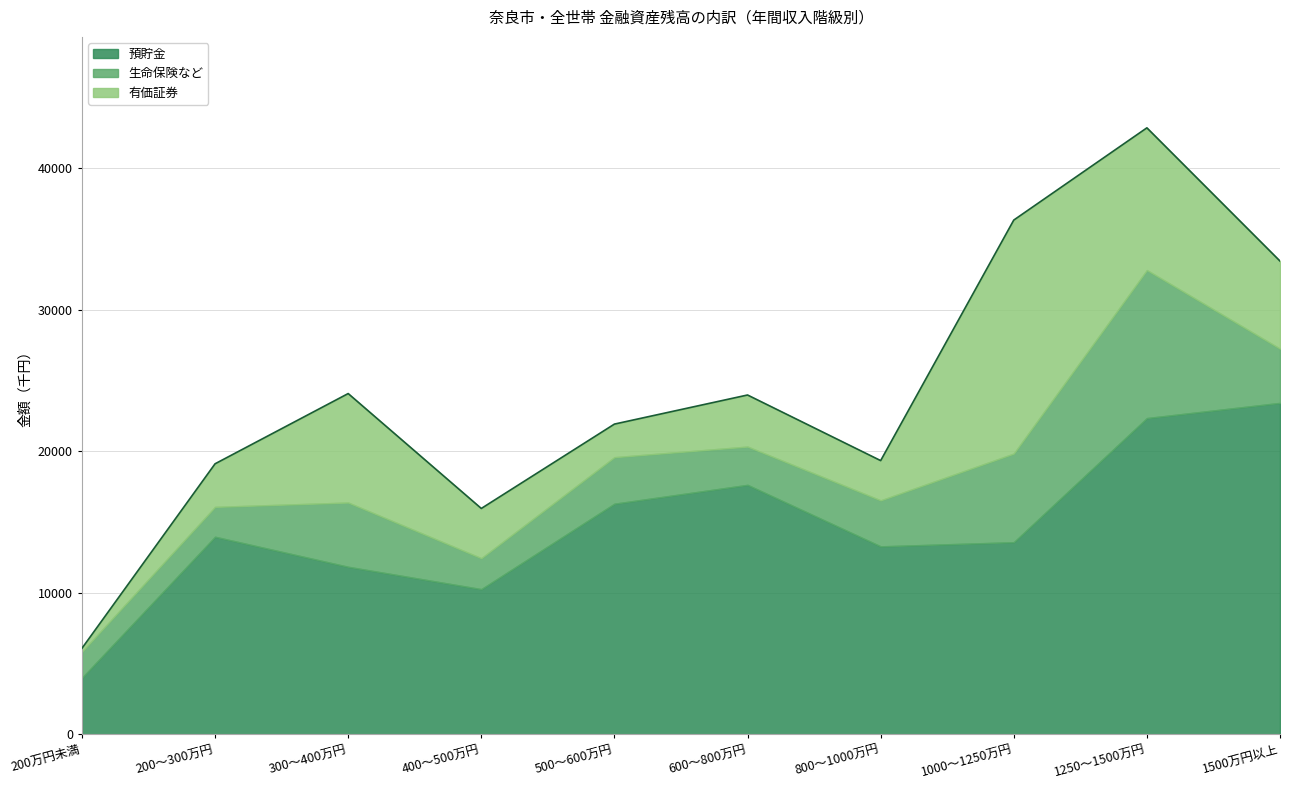

What is the total value across all series at 500～600万円?

21925